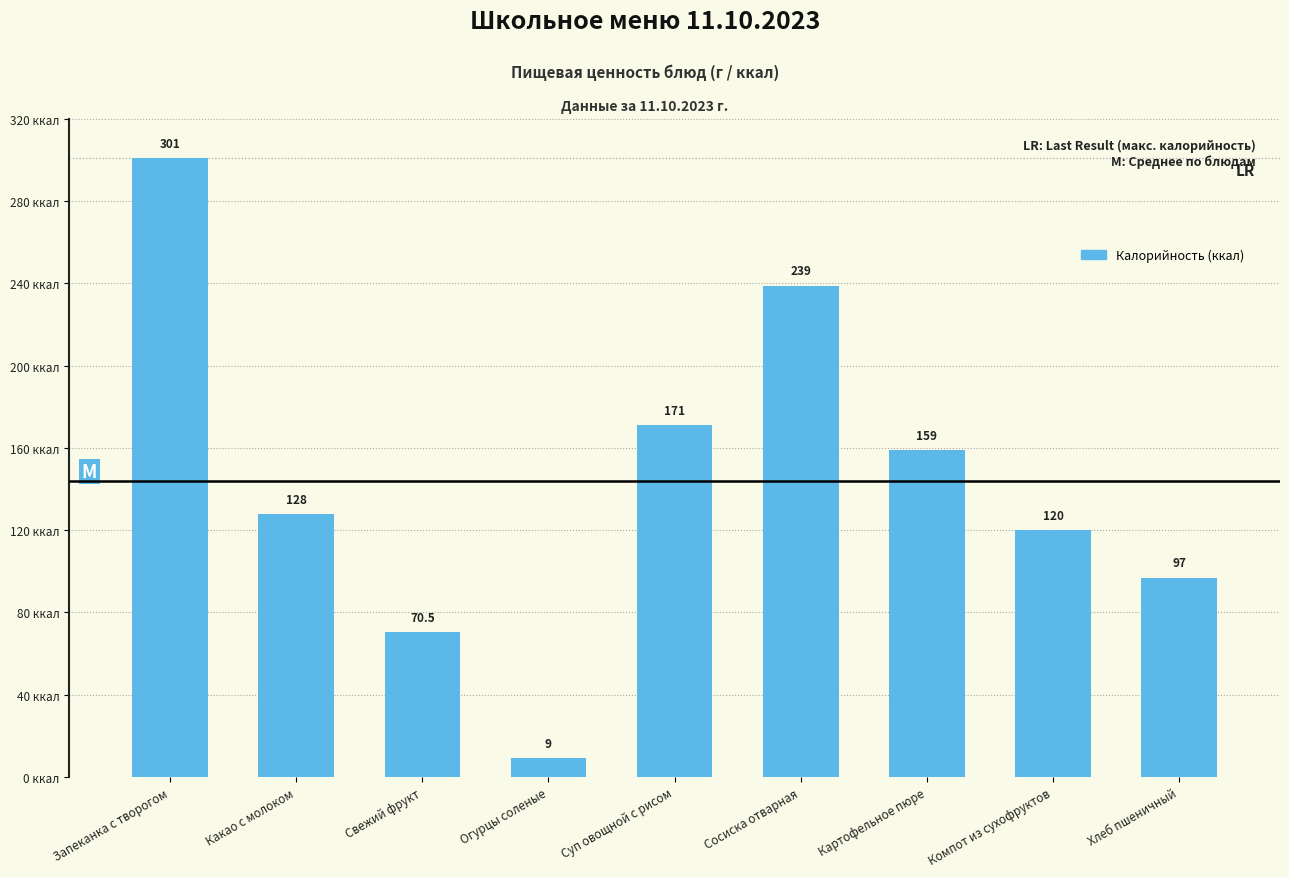

The value at Свежий фрукт is 70.5. True or false?

True